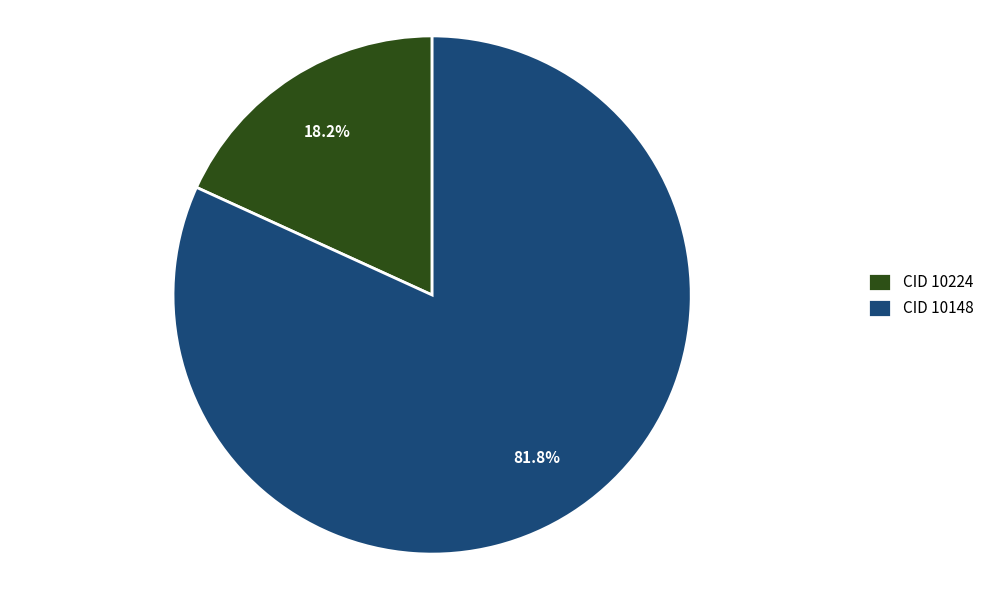

Does CID 10148 account for over 50% of the chart?

Yes